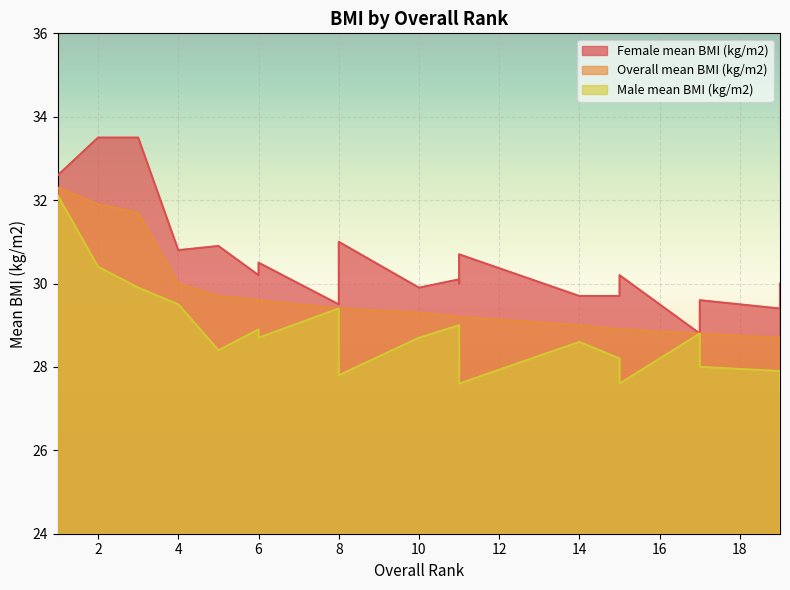

What is the average value of the Overall mean BMI (kg/m2) series?

29.6